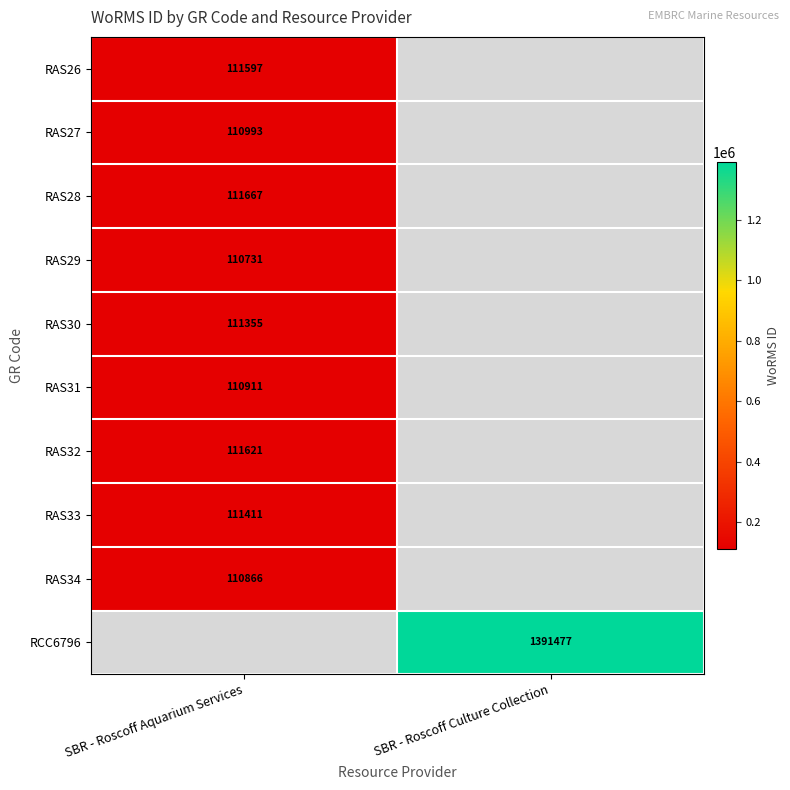

What is the spread (max minus min) of values at SBR - Roscoff Aquarium Services?

936.0